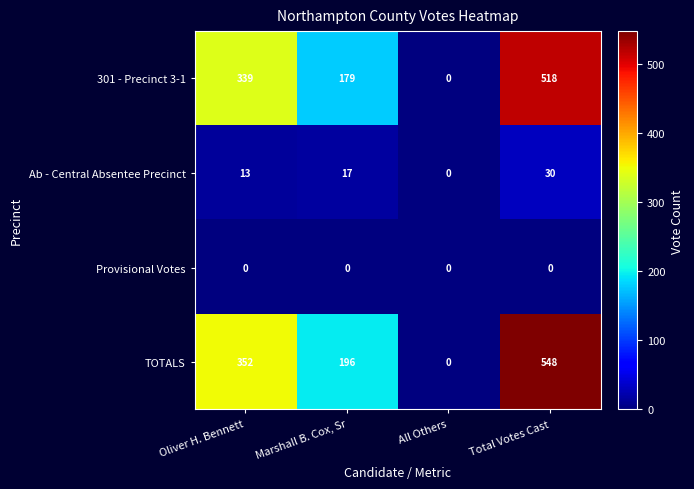

Which series has the largest total across all categories?

TOTALS